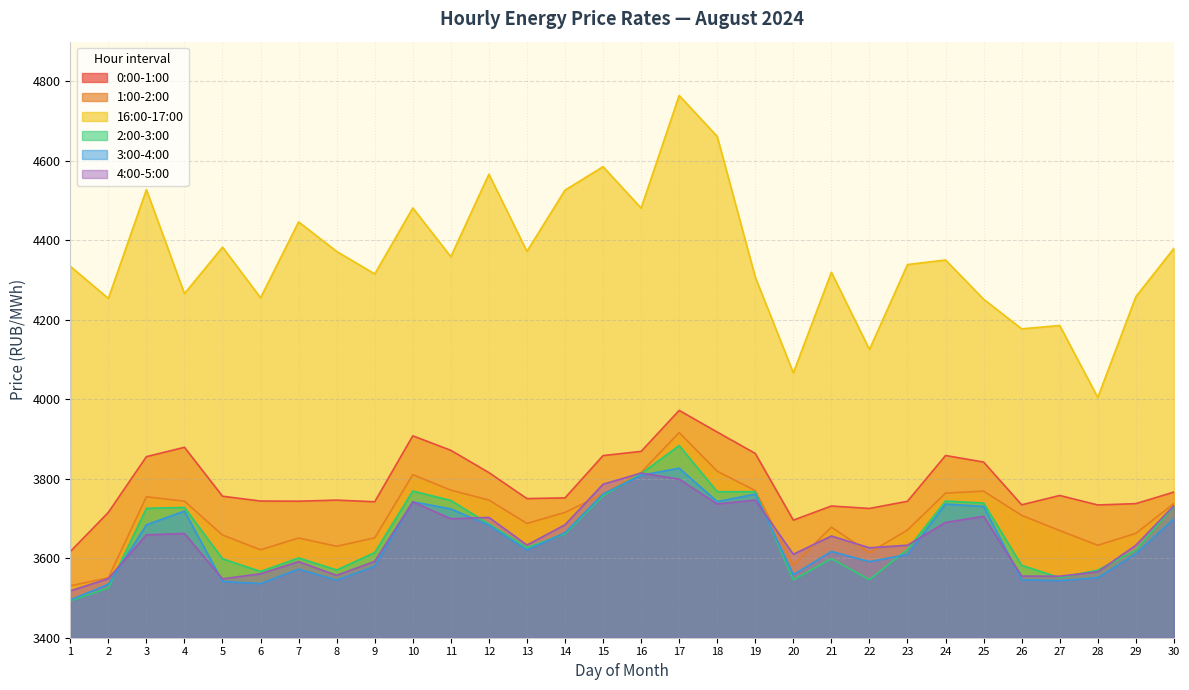

In 4:00-5:00, how many points are higher than both neighbors (excluding endpoints)?

8